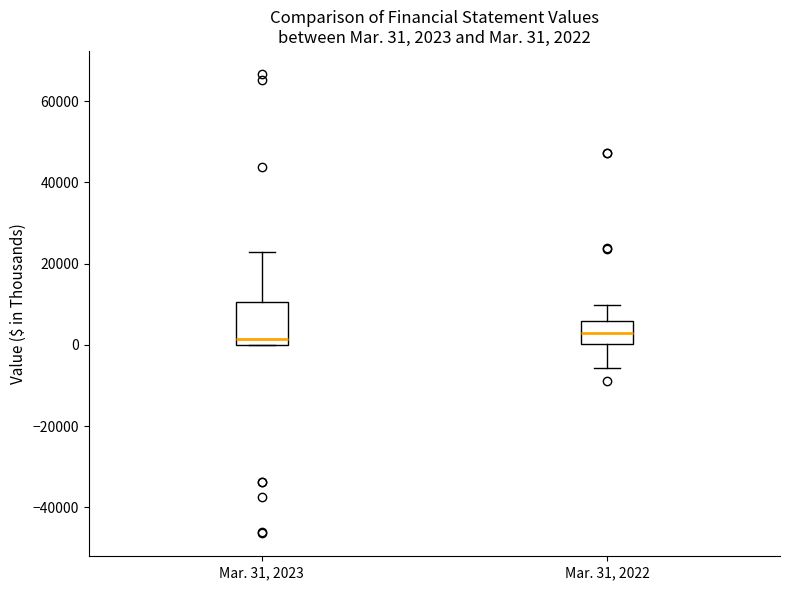

Which box is the tallest, from its lower edge to its upper edge?

Mar. 31, 2023